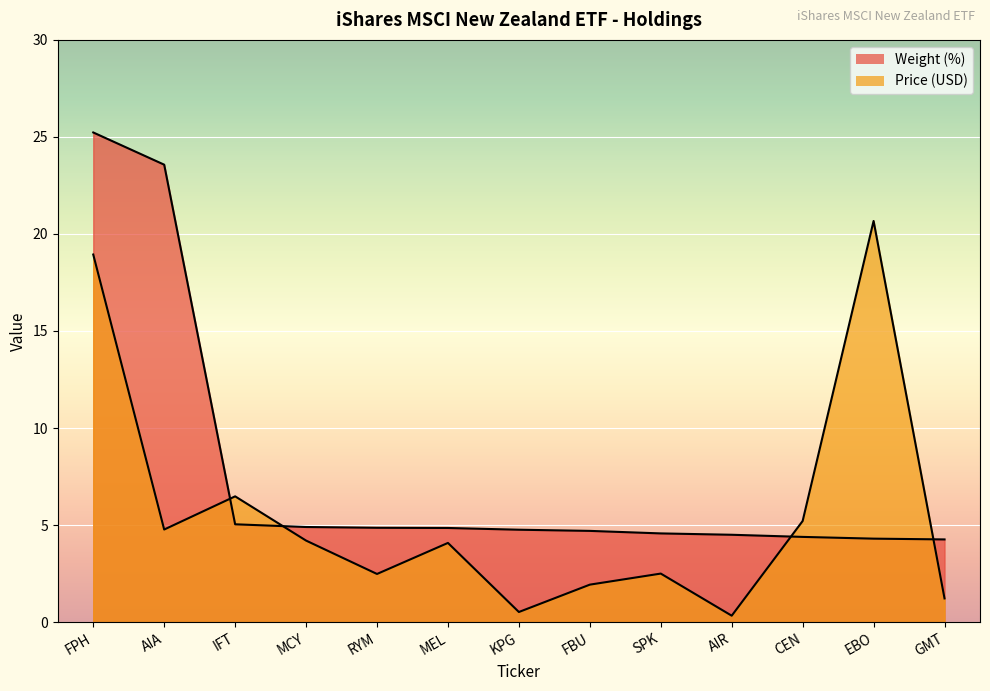

What is the sum of the Price values at AIR and GMT?

1.6